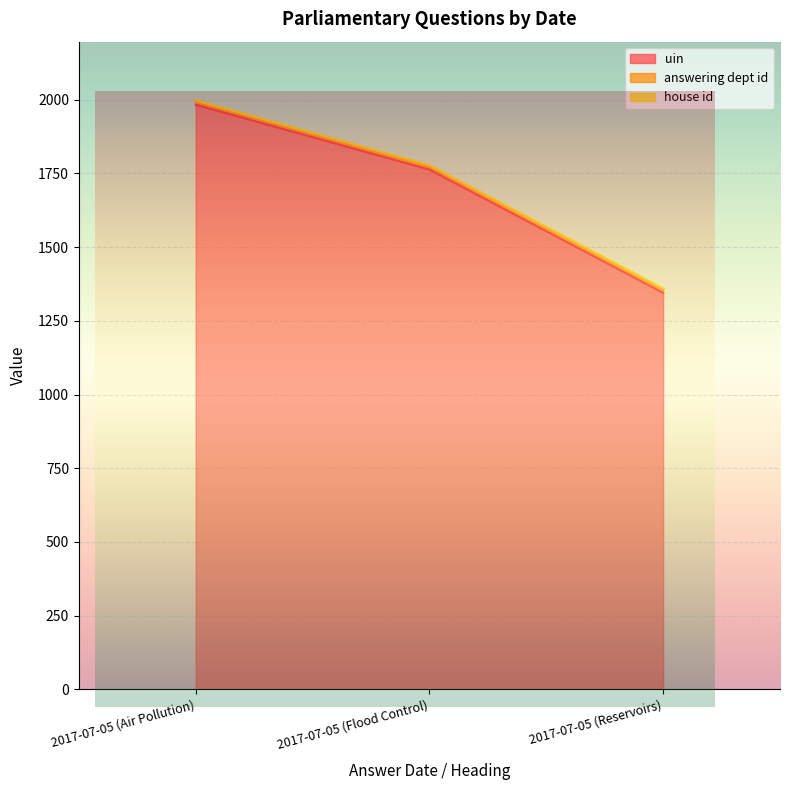

What is the label of the 1st point from the left?

2017-07-05 (Air Pollution)